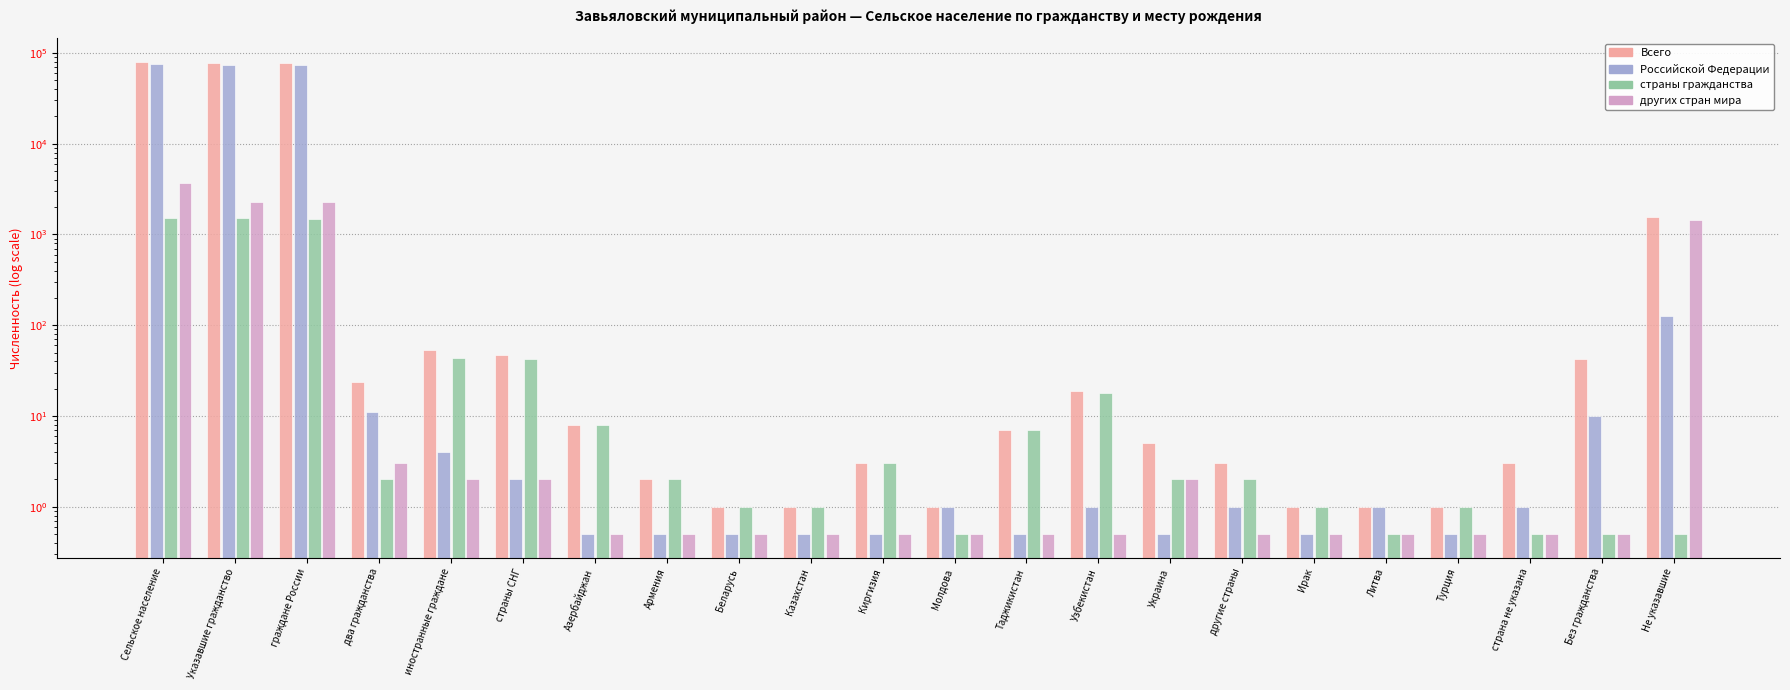

Which has a higher value, Армения or Молдова?

Армения